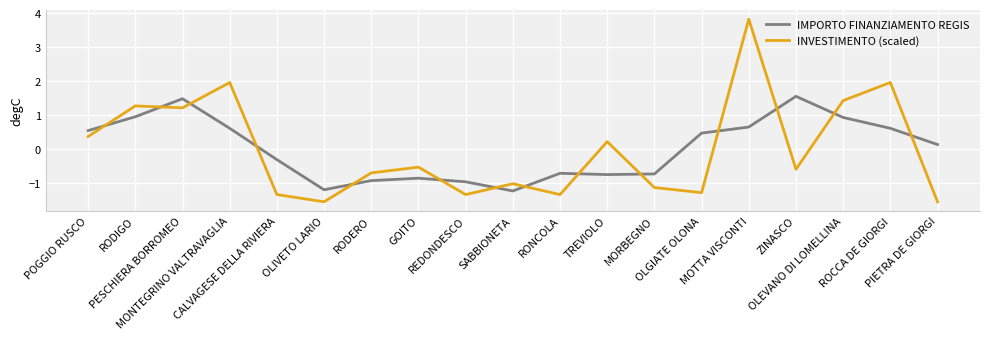

How many interior local peaks does the IMPORTO FINANZIAMENTO REGIS series have?

4